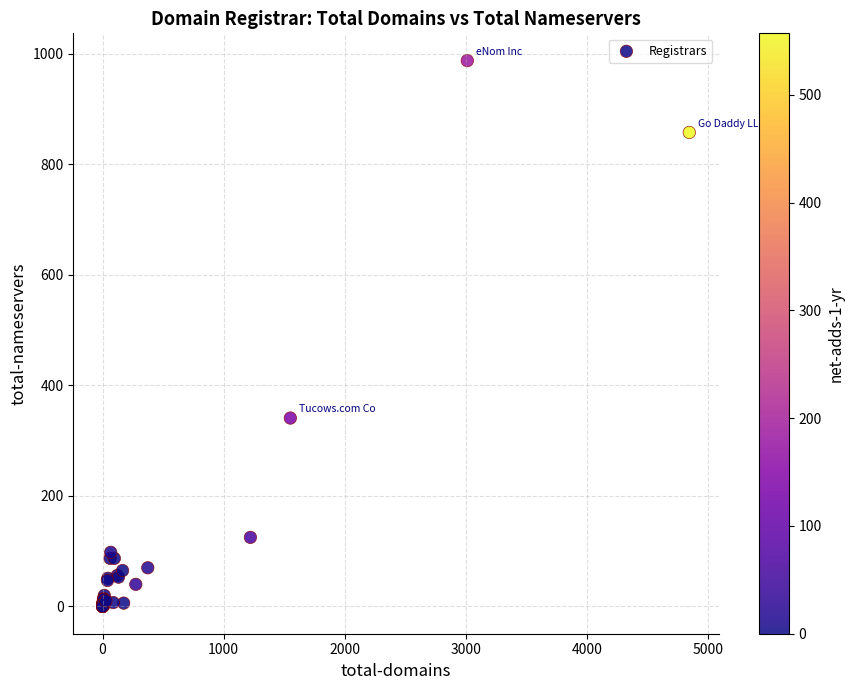

What Y value in the scatter plot is closest to 494?

341